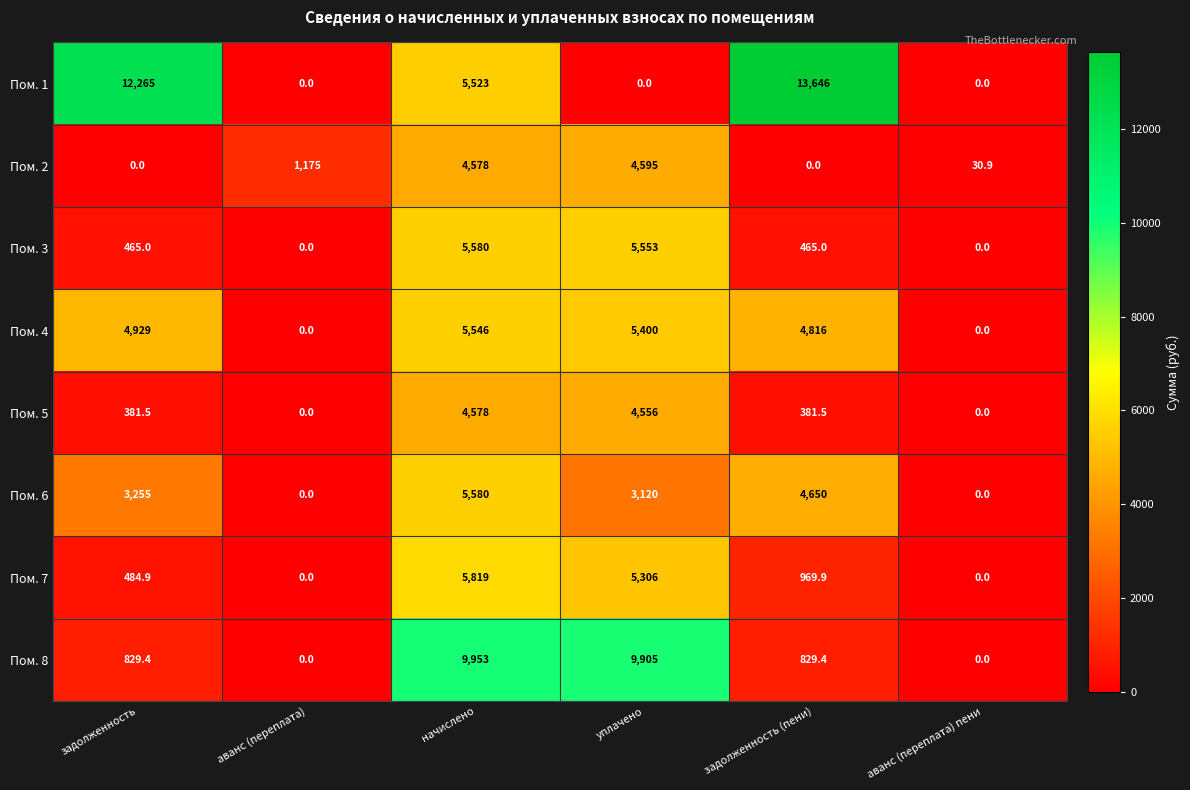

What is the difference between the maximum and minimum values in the Пом. 2 series?

4595.0